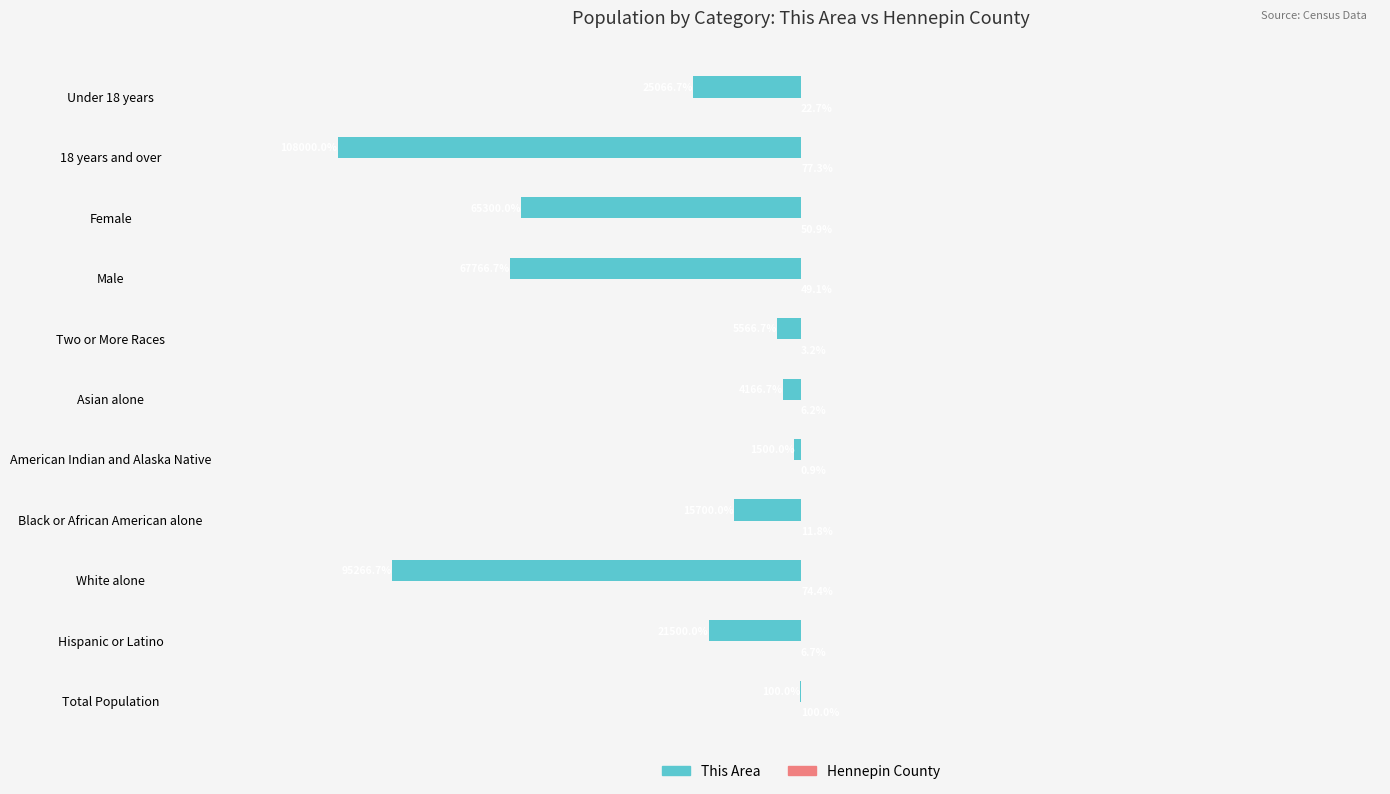

Between American Indian and Alaska Native and Male, which series saw the biggest shift?

This Area